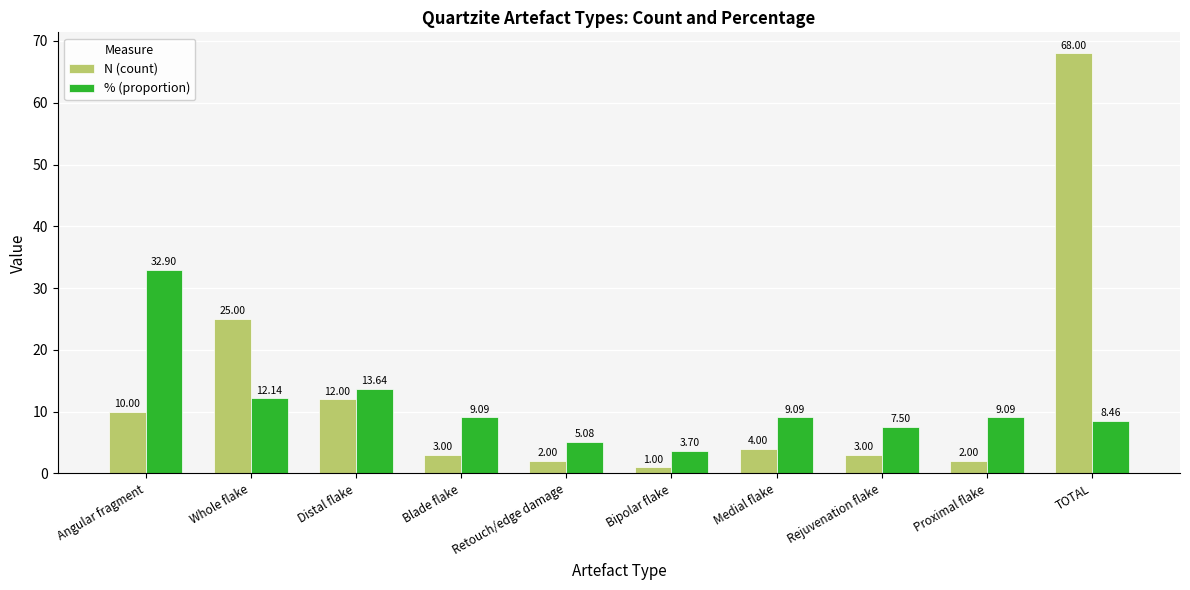

At which category does the chart reach its minimum across all series?

Bipolar flake